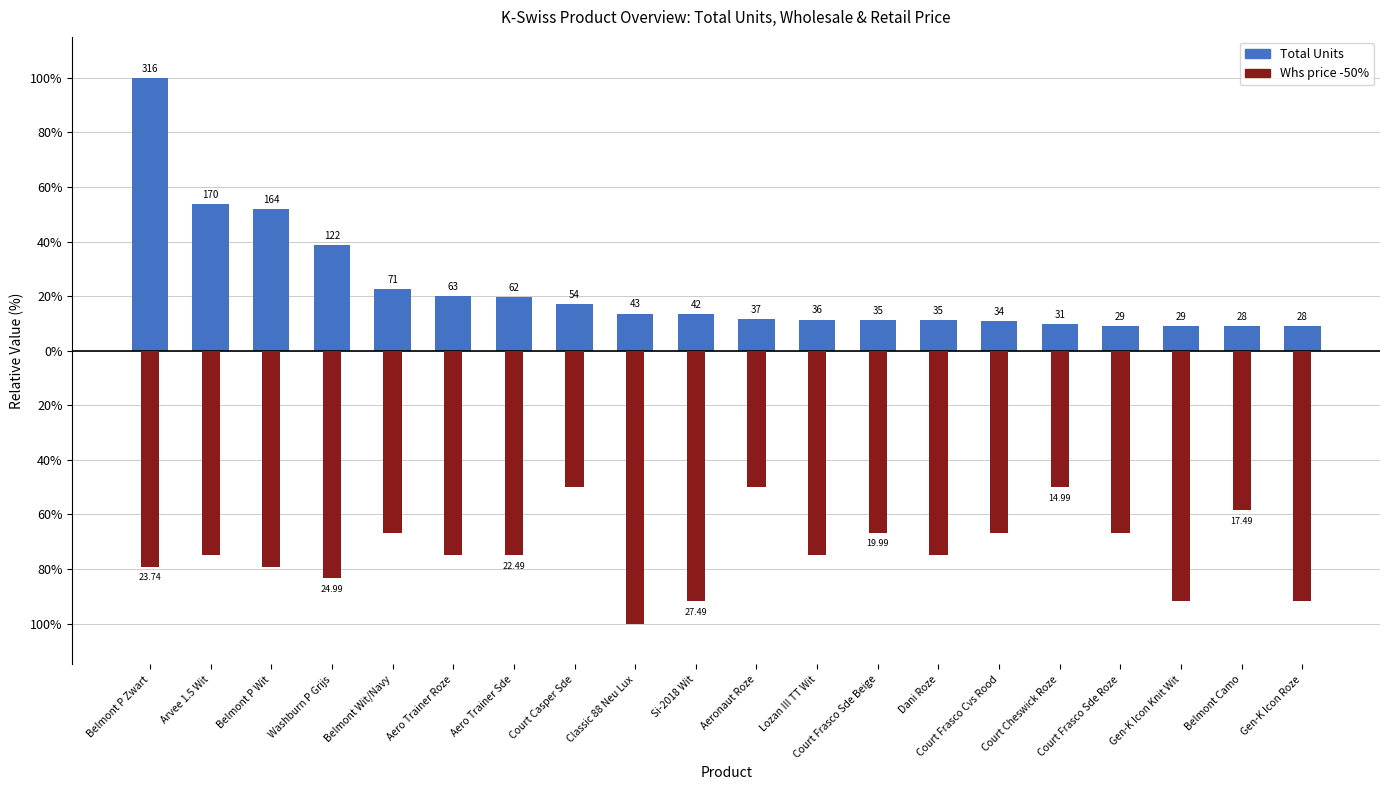

At which category is the sum across all series the highest?

Belmont P Zwart